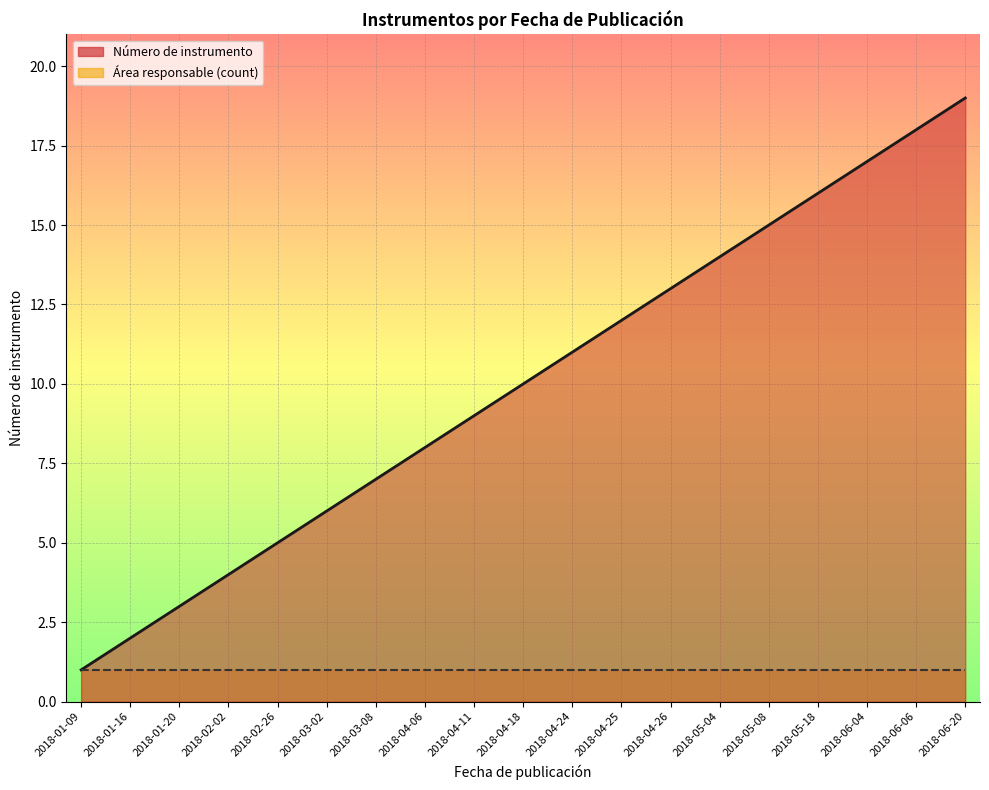

What is the minimum value shown in the chart?

1